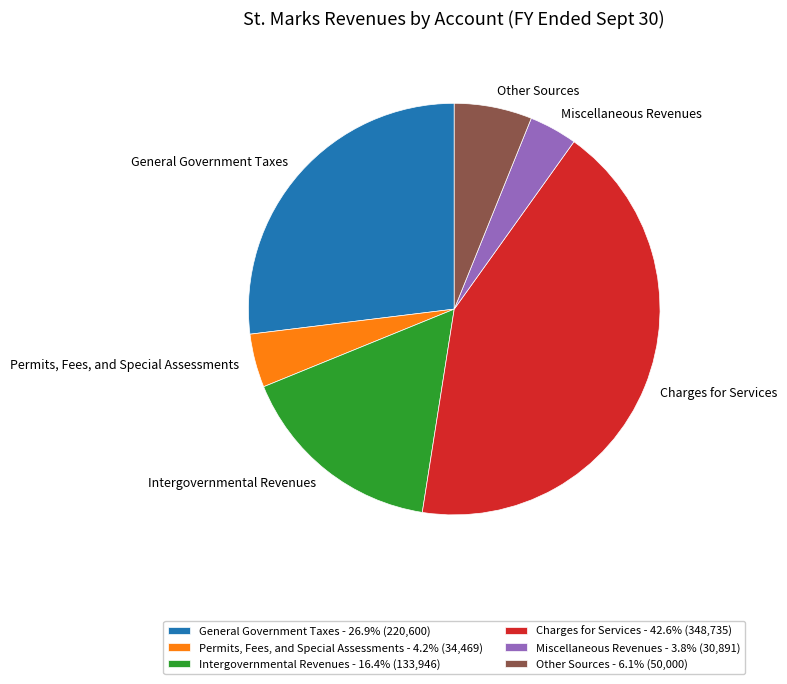

Does Other Sources represent more than half of the total?

No